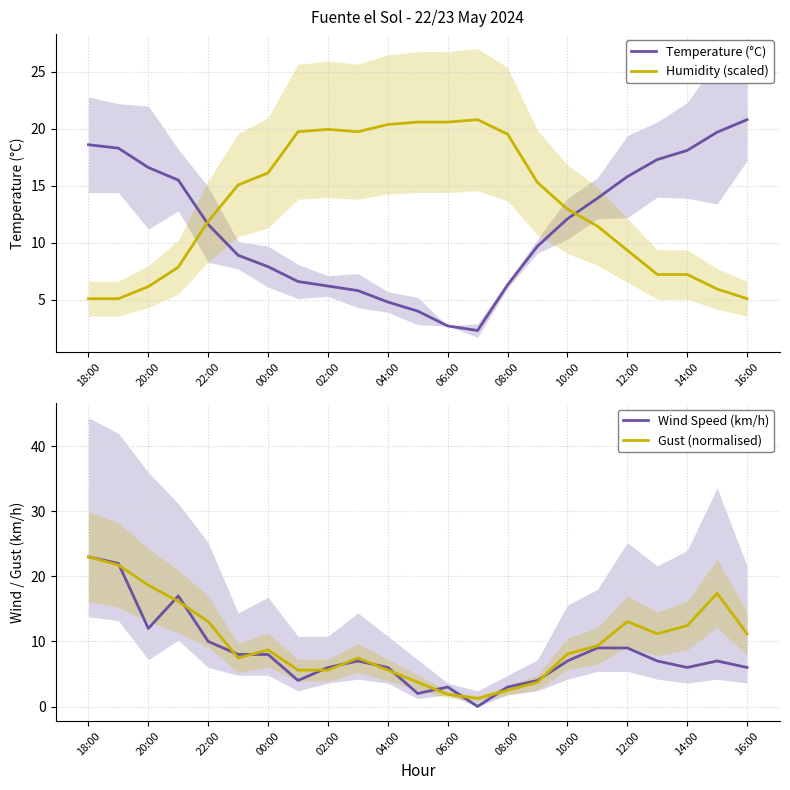

What are all the series names shown in the legend?

Temperature (°C), Humidity (scaled), Wind Speed (km/h), Gust (normalised)